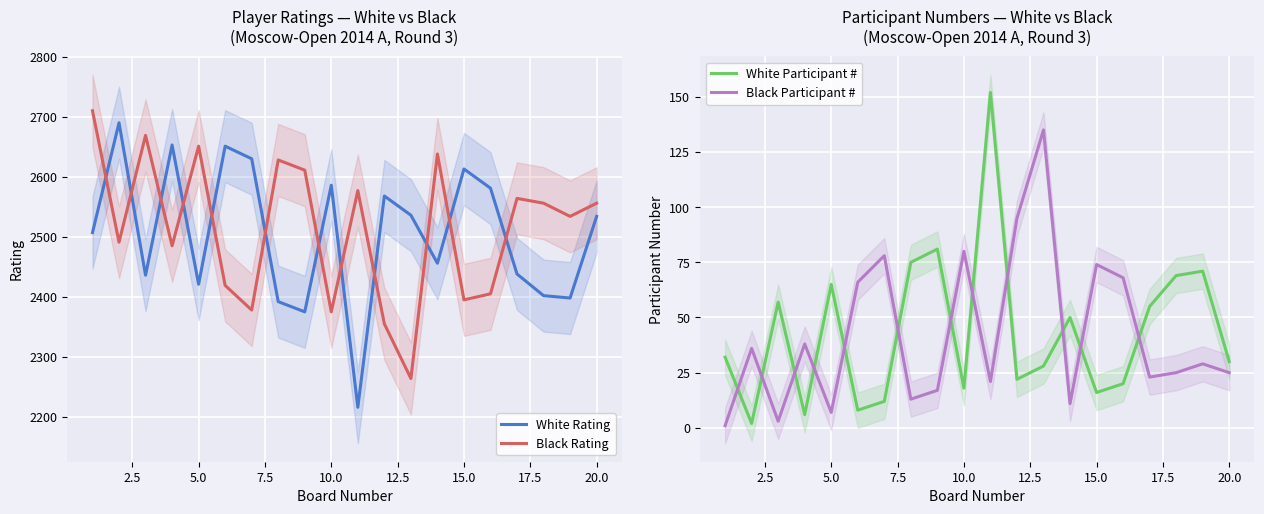

True or false: Black Participant # and White Rating cross at least once.

False